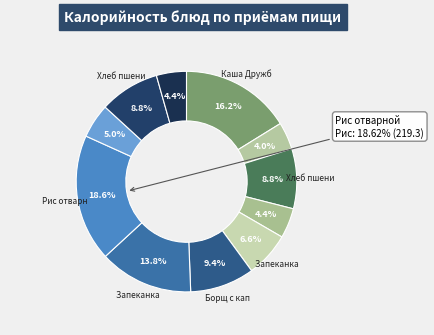

What percentage is the Запеканка из печени slice, to the nearest percent?

14%